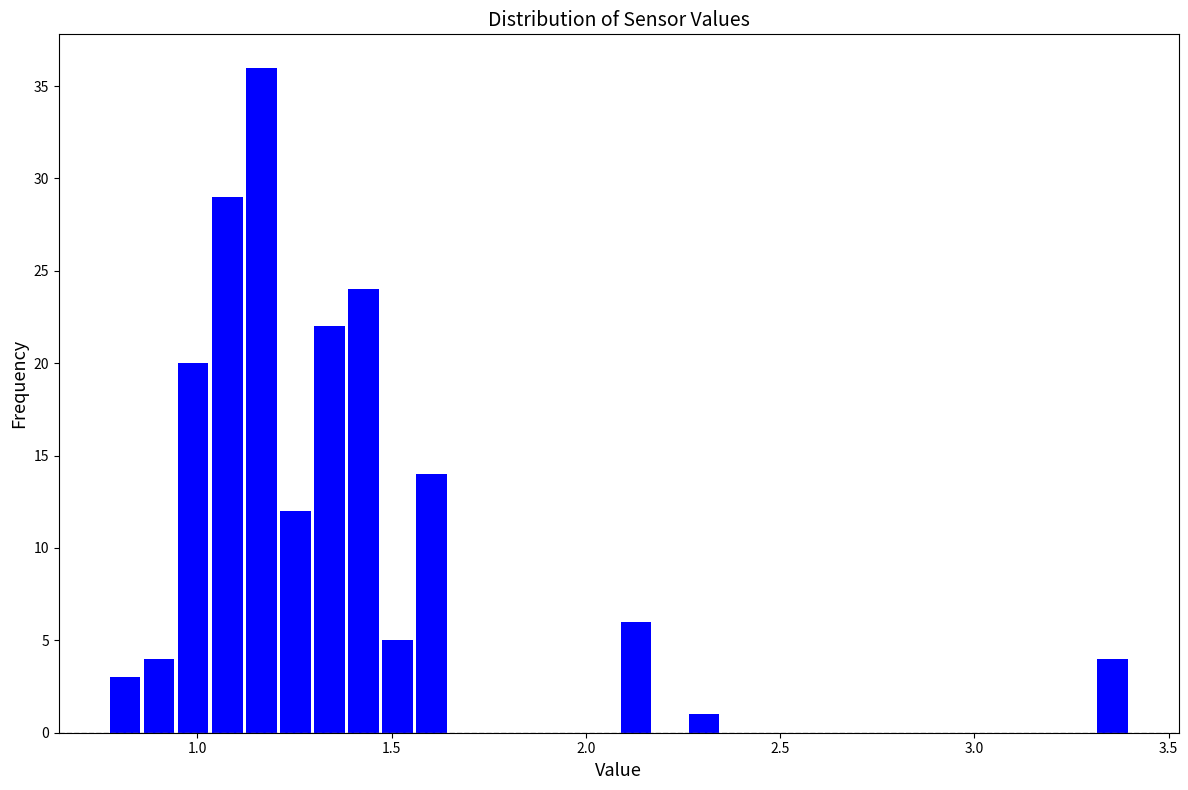

Around what value on the x-axis is the tallest bar? Give the approximate position of its centre, as read against the axis.

1.15